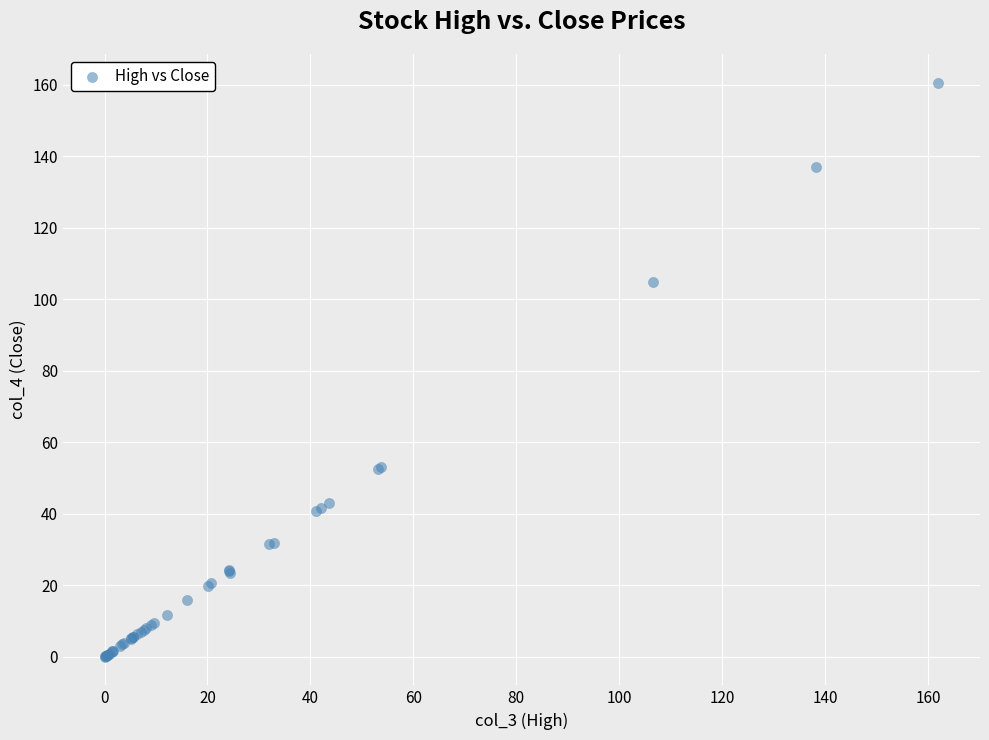

What Y value in the scatter plot is closest to 80?

104.8